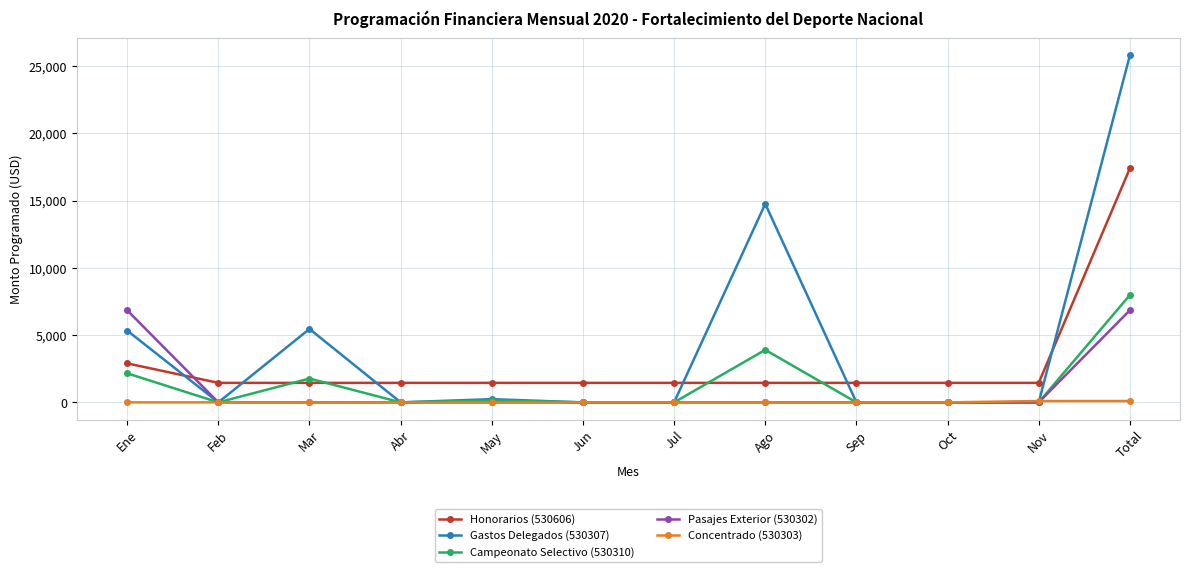

What value does the Honorarios (530606) series have at Feb, to the nearest 10?

1450